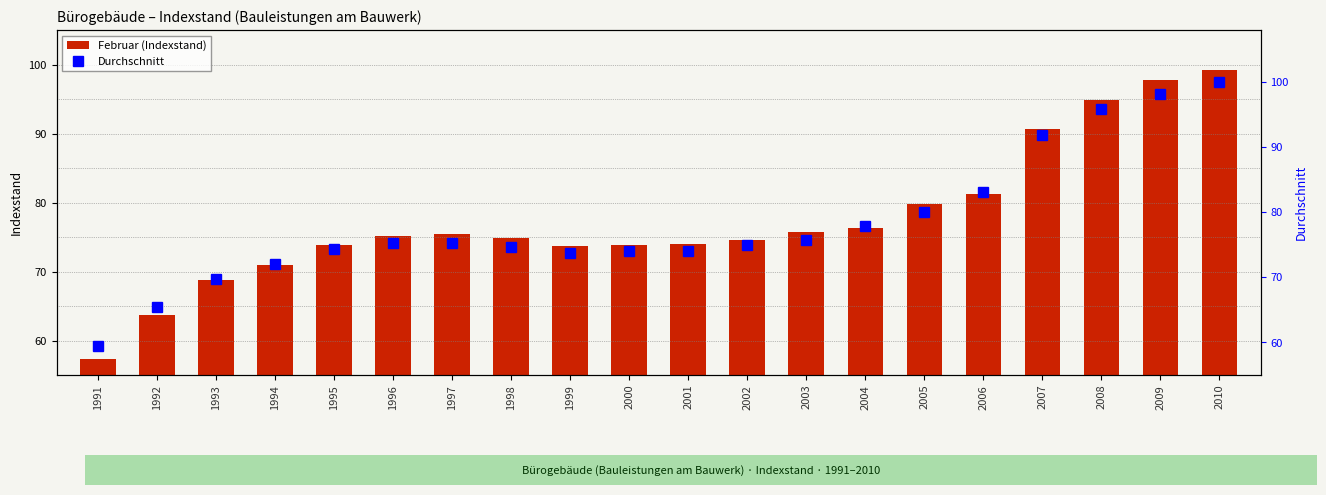

What are all the series names shown in the legend?

Februar (Indexstand), Durchschnitt